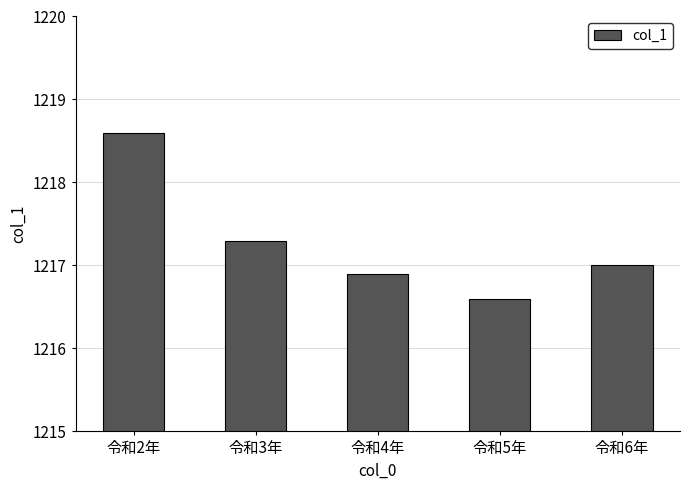

How many values are below 1217?

2